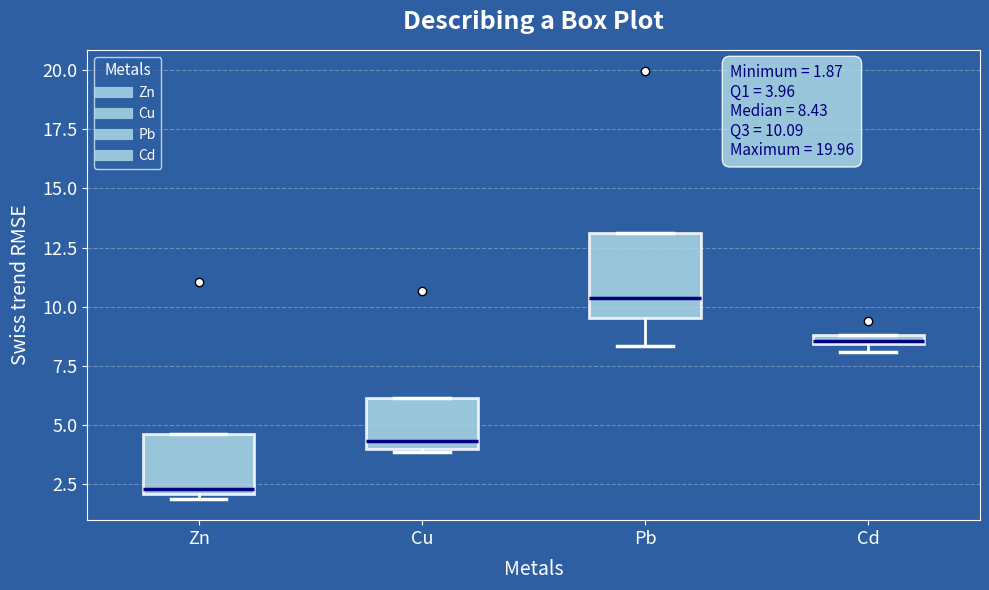

Which box's median line is the lowest?

Zn